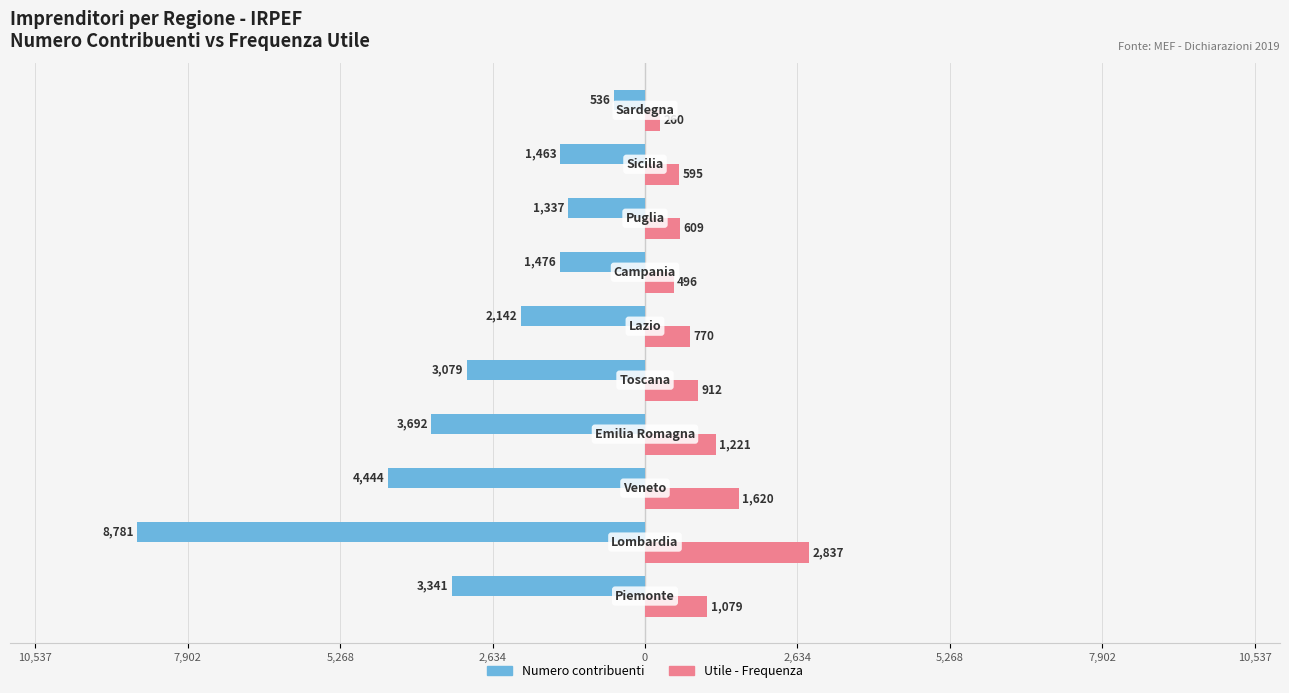

What are all the series names shown in the legend?

Numero contribuenti, Utile - Frequenza